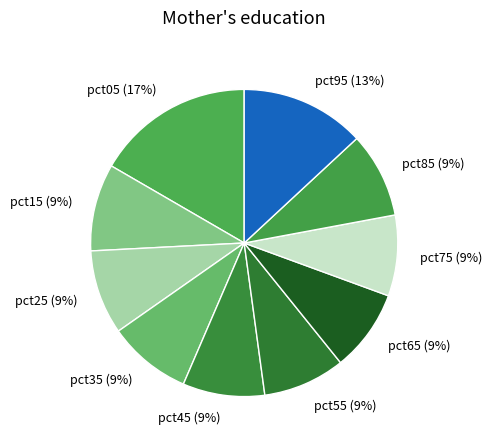

To the nearest percent, what percentage of the pie is pct45?

9%